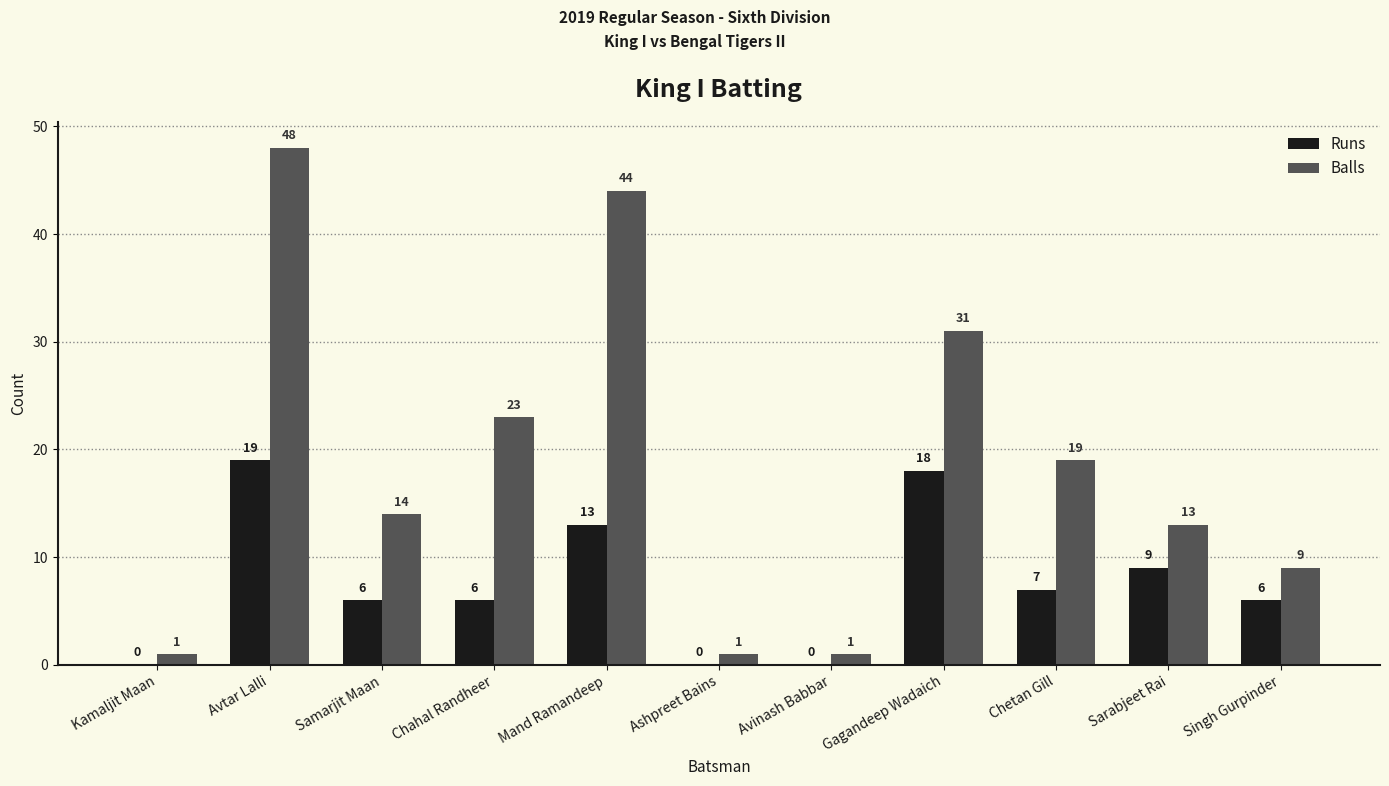

Where does the Runs series first go above 6?

Avtar Lalli